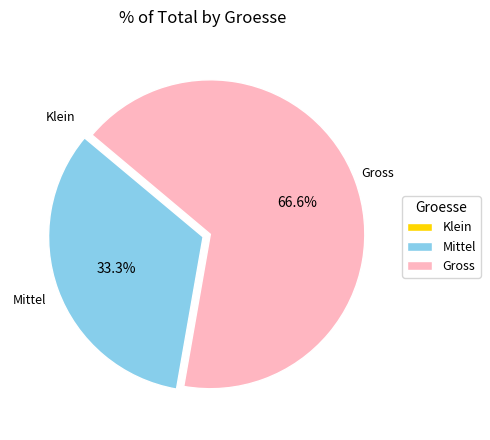

What is the ratio of the value at Mittel to the value at Gross?

0.5